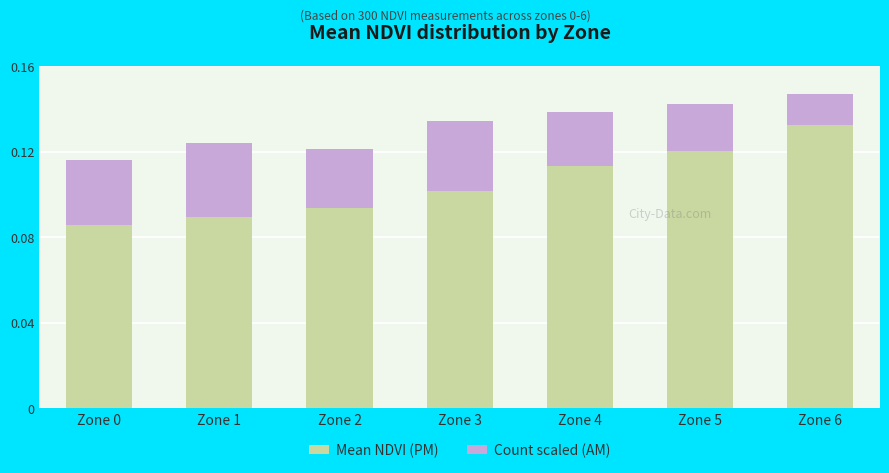

The Mean NDVI (PM) series shows 0.2 at Zone 4. True or false?

False